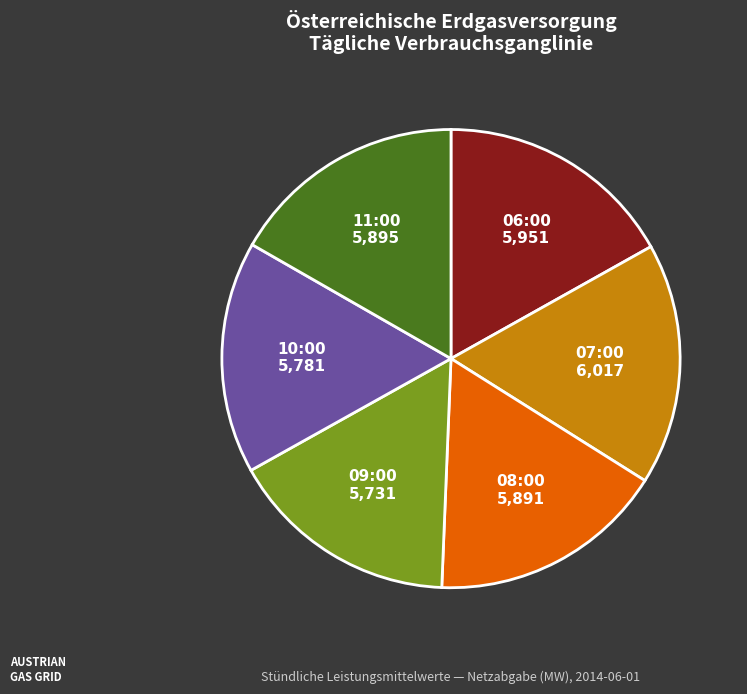

Does any single category account for the majority?

No